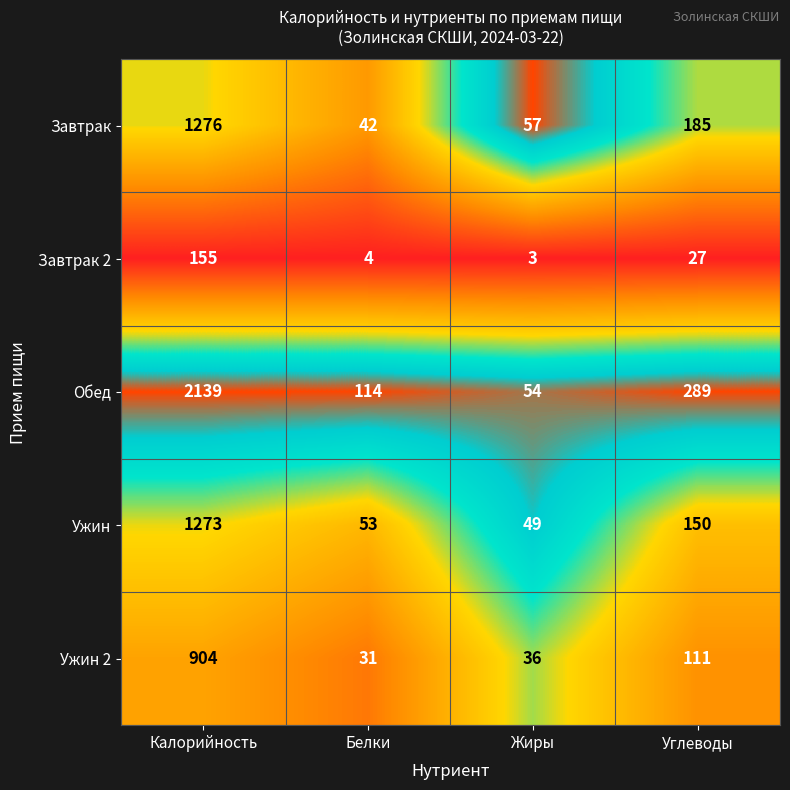

Read the Завтрак value at Калорийность.

1276